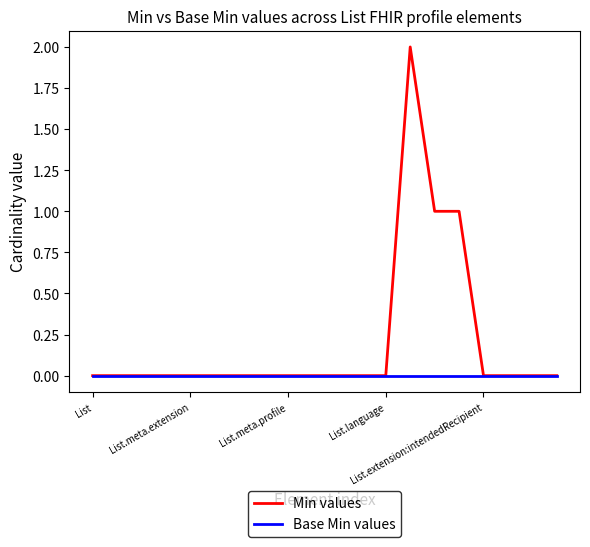

How many lines are shown in the chart?

2